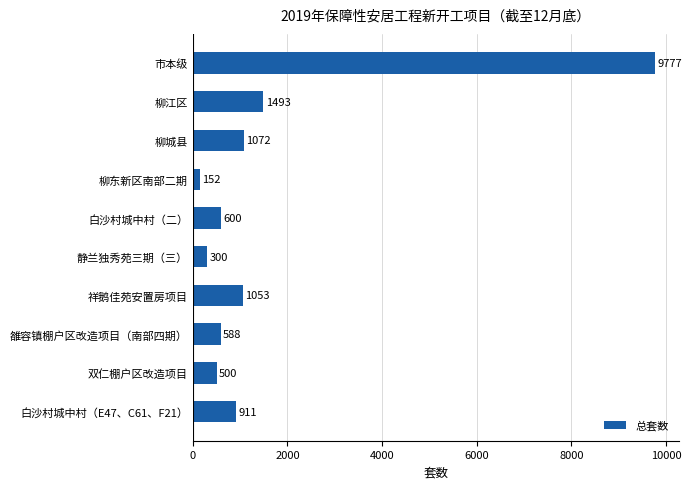

At which category does the chart reach its minimum across all series?

柳东新区南部二期